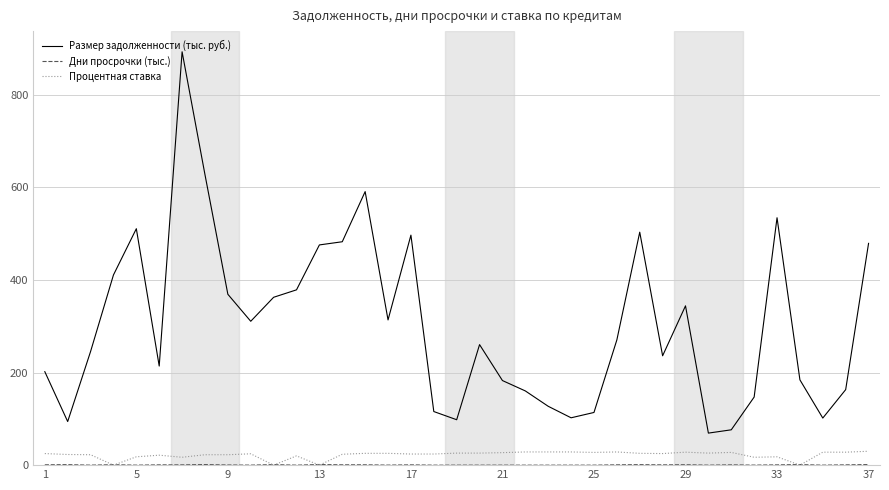

Which series has the largest range (max minus min)?

Размер задолженности (тыс. руб.)